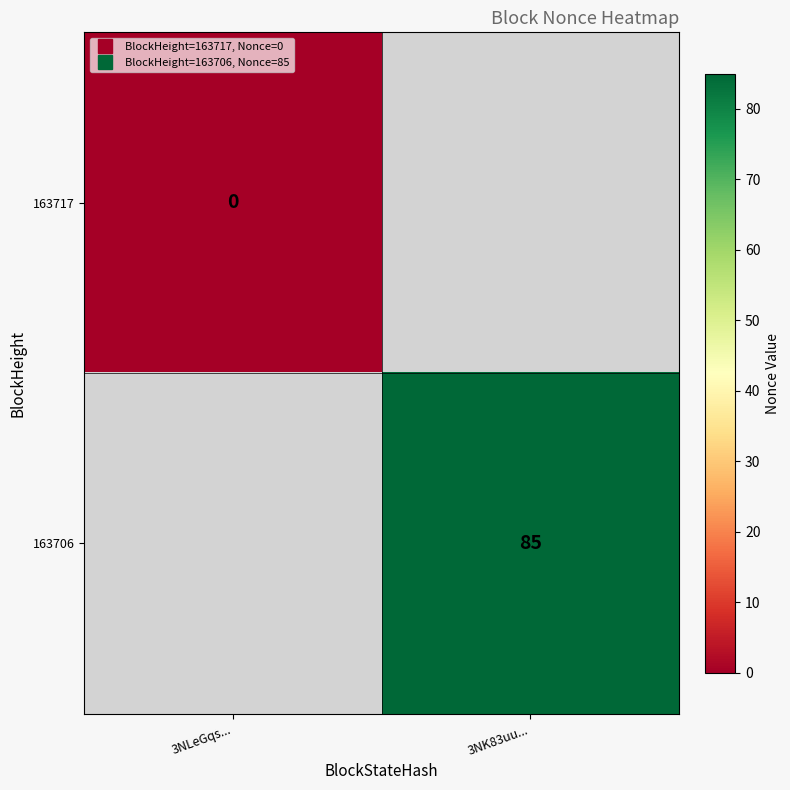

What is the minimum value shown in the chart?

-1